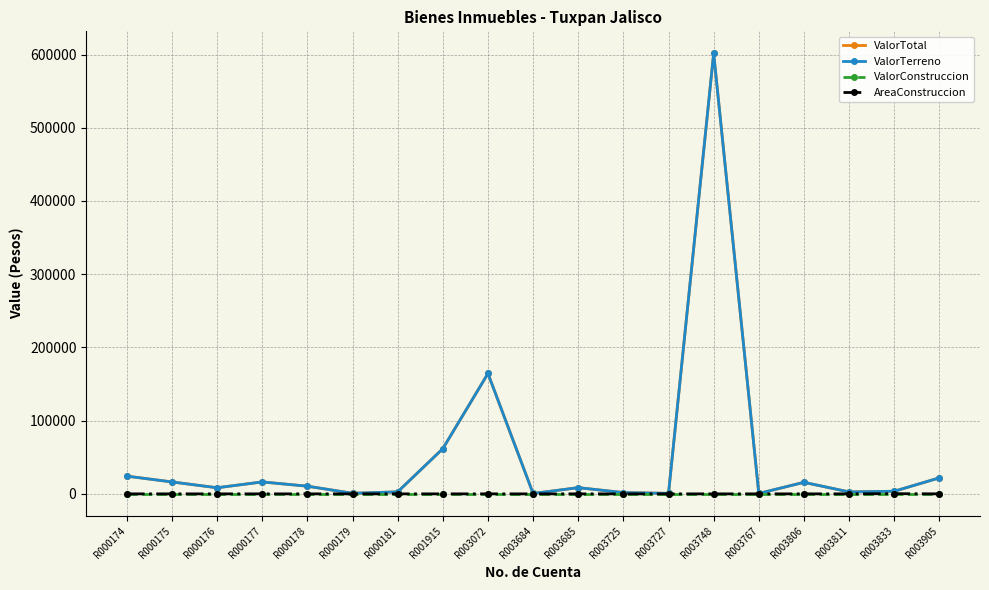

Does the chart have visible grid lines?

Yes